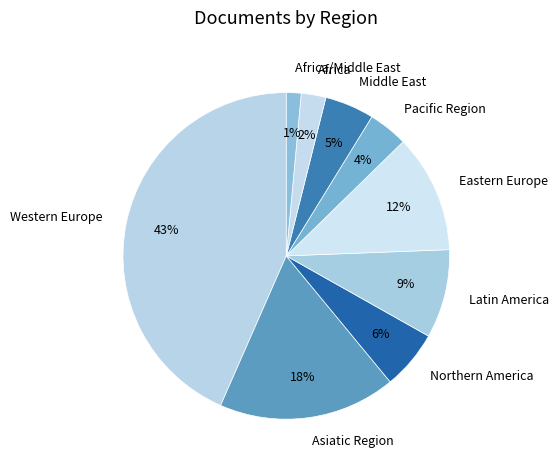

Does Latin America represent more than half of the total?

No